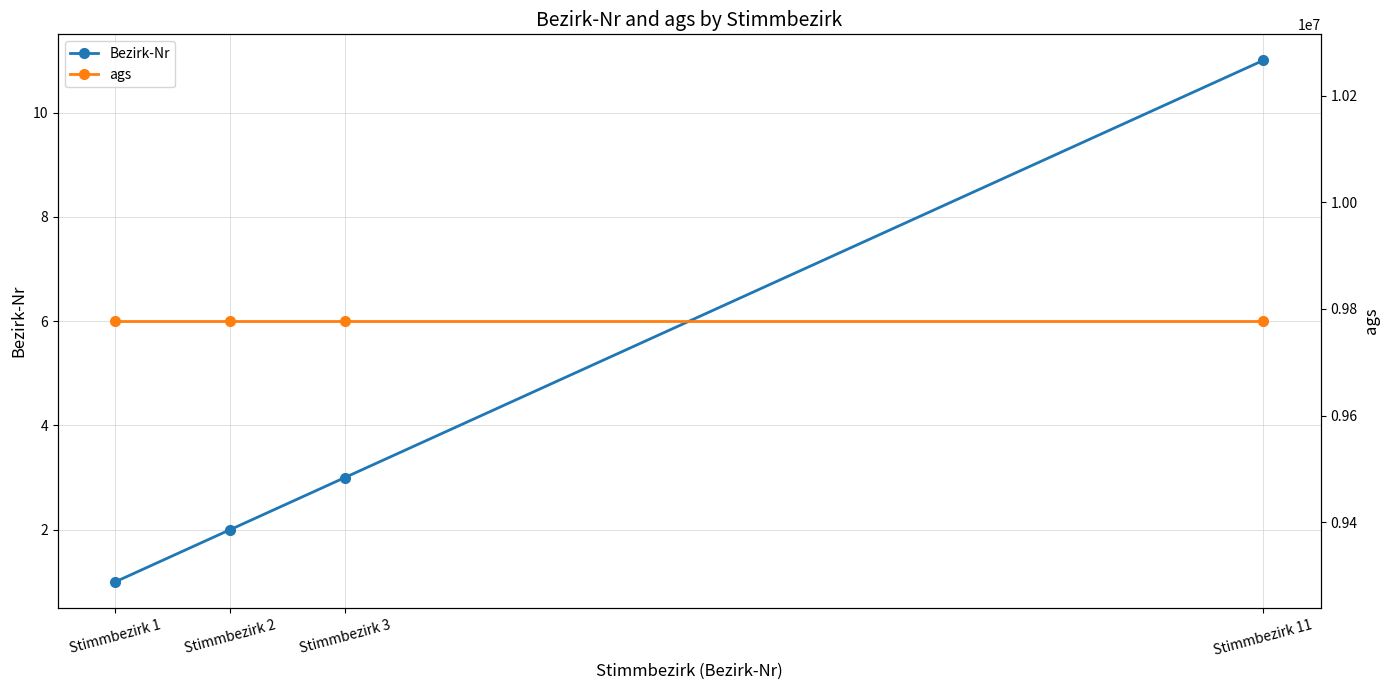

How many values in the Bezirk-Nr series exceed 3?

1